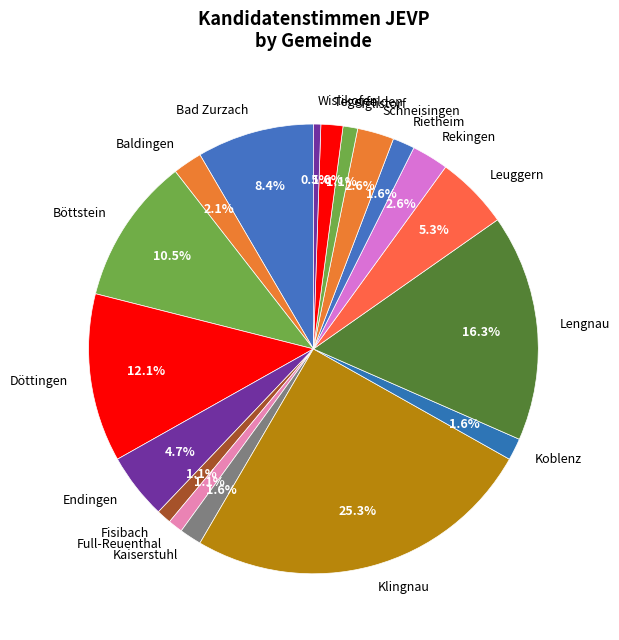

Between Böttstein and Leuggern, which is larger?

Böttstein